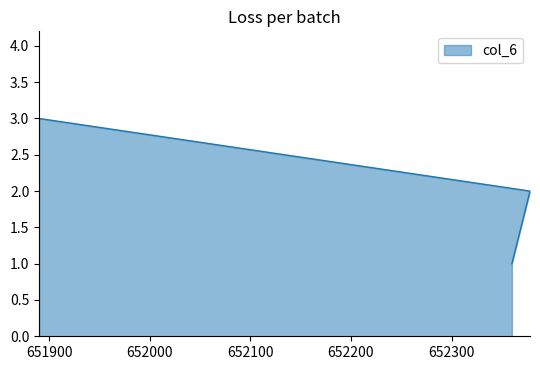

At which category does the chart reach its peak across all series?

651890